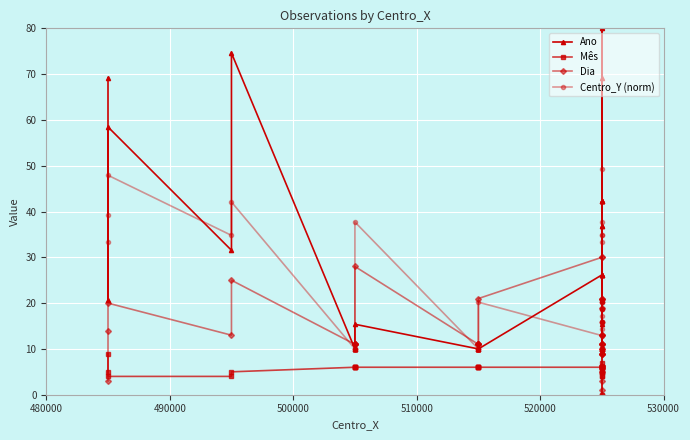

Reading right to left, transcribe all the data shown in this chart.

Ano: 42.3	80.0	69.2	15.4	20.8	42.3	36.9	10.0	10.0	10.0	42.3	26.2	10.0	10.0	42.3	26.2	26.2	10.0	10.0	10.0	10.0	36.9	26.2	10.0	10.0	10.0	10.0	10.0	10.0	15.4	10.0	10.0	10.0	10.0	10.0	74.6	31.5	58.5	20.8	69.2
Mês: 6.0	7.0	6.0	0.0	10.0	4.0	5.0	6.0	6.0	6.0	4.0	5.0	6.0	6.0	5.0	6.0	5.0	6.0	6.0	6.0	6.0	6.0	6.0	6.0	6.0	6.0	6.0	6.0	6.0	6.0	6.0	6.0	6.0	6.0	6.0	5.0	4.0	4.0	9.0	5.0
Dia: 19.0	13.0	3.0	0.0	11.0	13.0	11.0	21.0	21.0	21.0	30.0	11.0	10.0	10.0	1.0	5.0	11.0	9.0	9.0	9.0	9.0	13.0	30.0	21.0	11.0	11.0	11.0	11.0	11.0	28.0	11.0	11.0	11.0	11.0	11.0	25.0	13.0	20.0	14.0	3.0
Centro_Y (norm): 80.0	49.4	37.7	34.8	34.8	33.3	20.2	20.2	20.2	20.2	18.8	18.8	18.8	18.8	17.3	15.8	15.8	15.8	15.8	15.8	15.8	14.4	12.9	20.2	10.0	10.0	10.0	10.0	10.0	37.7	10.0	10.0	10.0	10.0	10.0	42.1	34.8	47.9	39.2	33.3